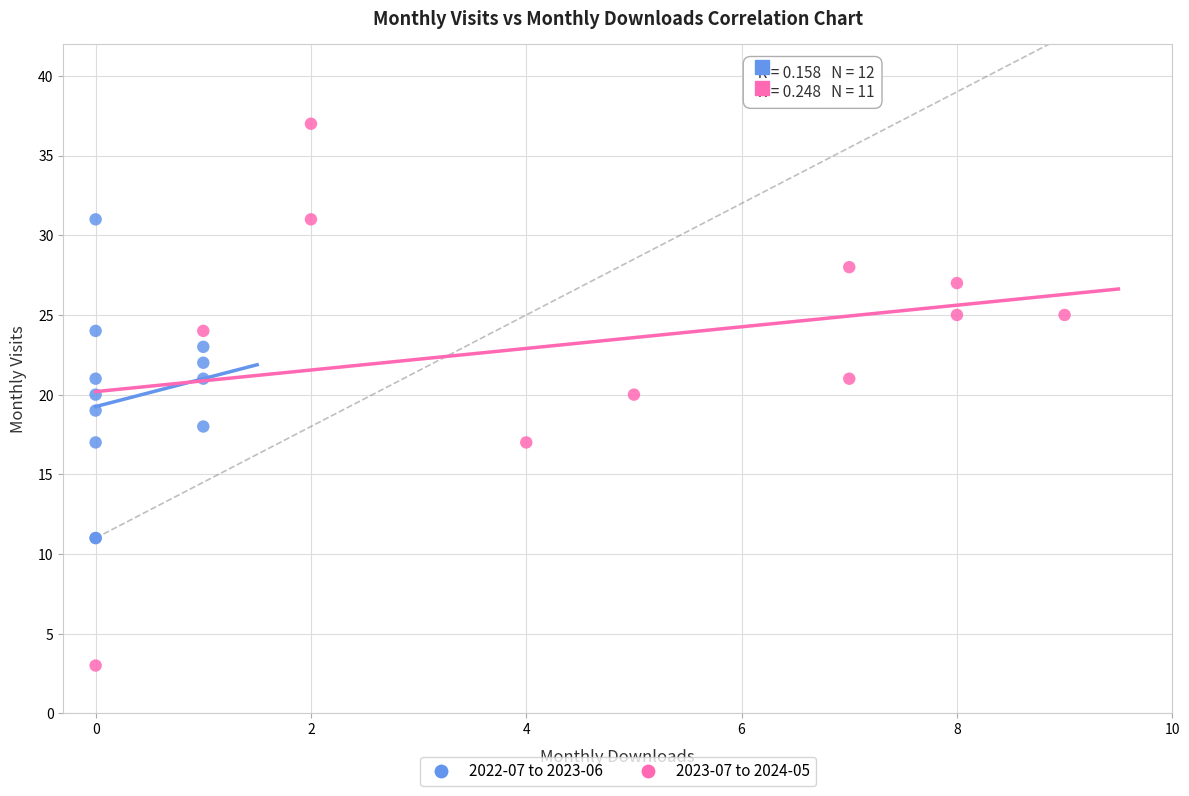

Which series contains the lowest Y value?

2023-07 to 2024-05